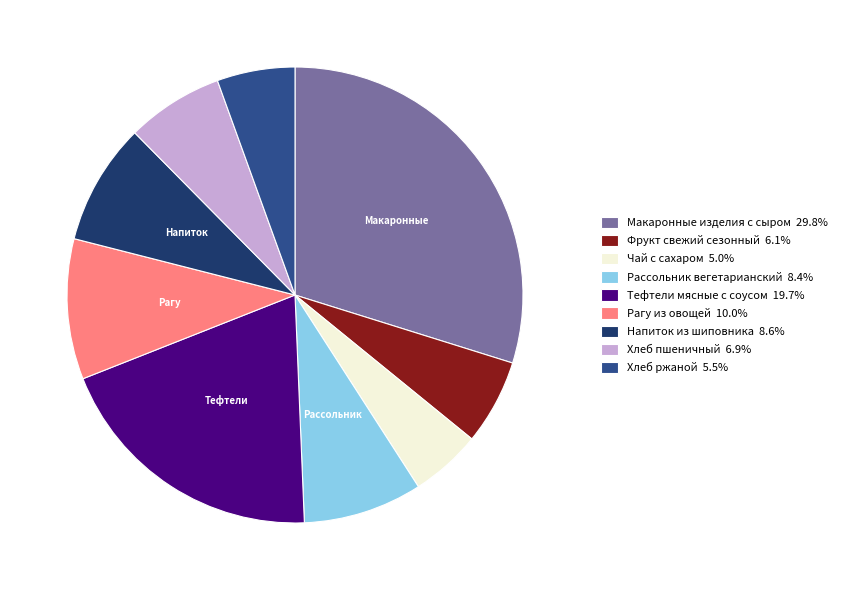

Is the sum of Фрукт свежий сезонный 6.1% and Напиток из шиповника 8.6% greater than half?

No